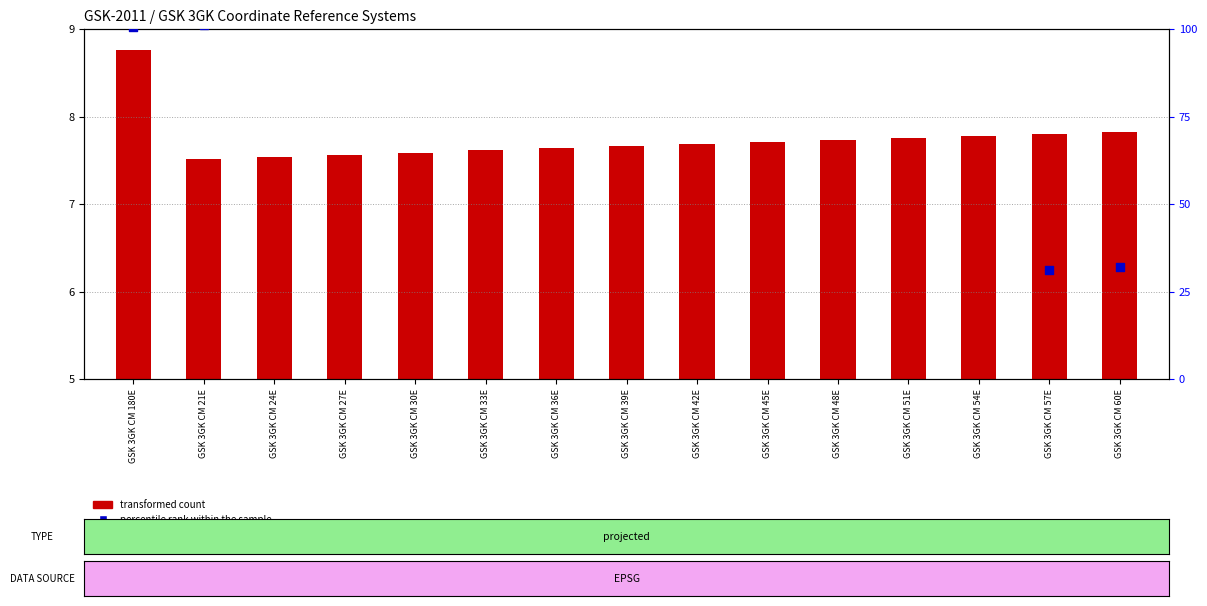

At how many categories does at least one series exceed 6?

15